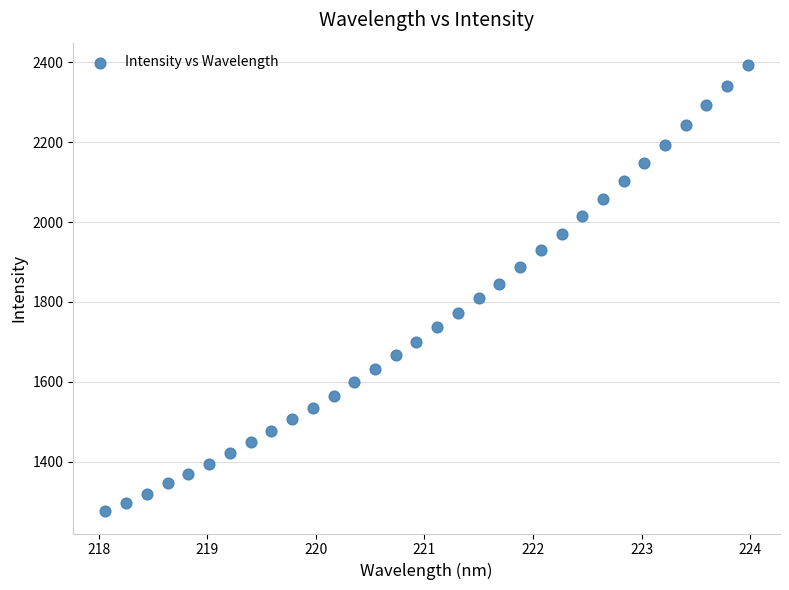

What is the range of X values (max minus min)?

5.9